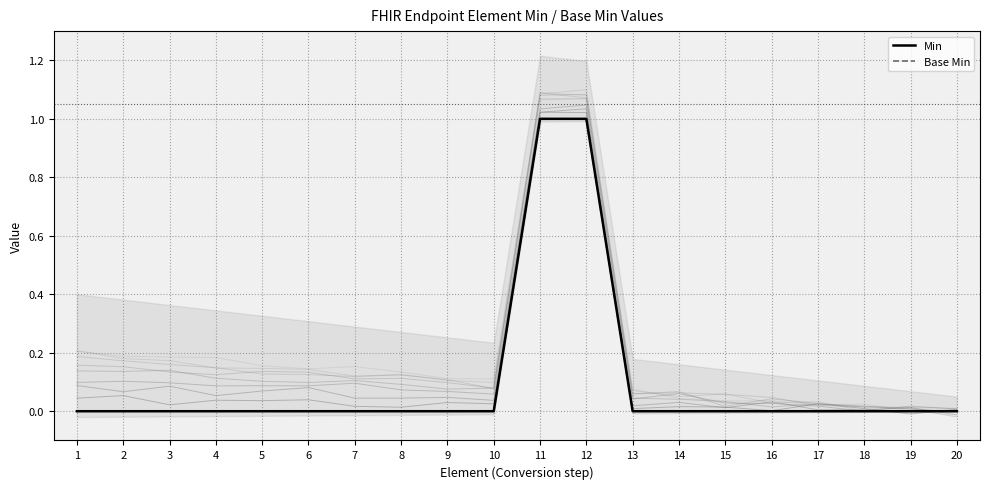

Reading left to right, what are all the values shown in this chart?

Min: 1=0	2=0	3=0	4=0	5=0	6=0	7=0	8=0	9=0	10=0	11=1	12=1	13=0	14=0	15=0	16=0	17=0	18=0	19=0	20=0
Base Min: 1=0	2=0	3=0	4=0	5=0	6=0	7=0	8=0	9=0	10=0	11=1	12=1	13=0	14=0	15=0	16=0	17=0	18=0	19=0	20=0